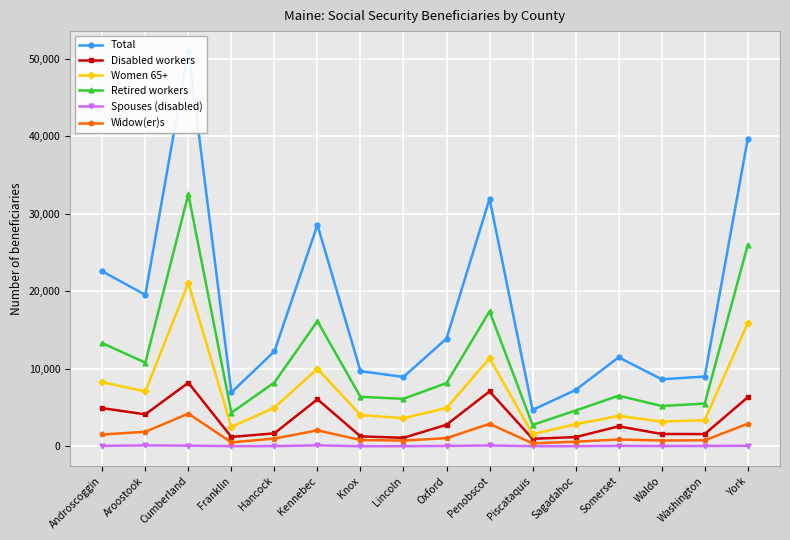

What is the maximum value for Spouses (disabled)?

130